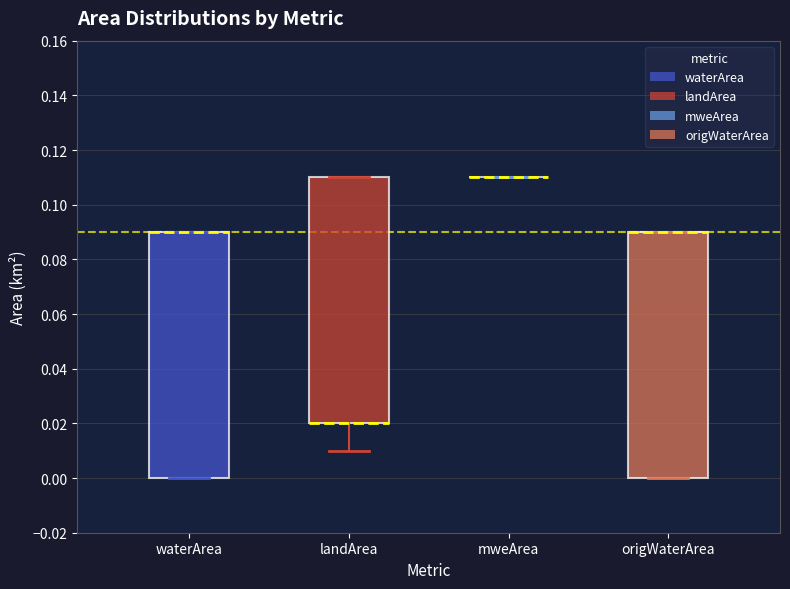

Reading left to right, read every box against the y-axis: the position of its median line, the range the box covers, and the ends of its whiskers. The values are not printed on the chart, so give them approximately, as read against the axis.

waterArea: median 0.09 (drawn on the box's upper edge), box 0.00 to 0.09, whiskers 0.00 to 0.09
landArea: median 0.02 (drawn on the box's lower edge), box 0.02 to 0.11, whiskers 0.01 to 0.11
mweArea: box collapsed to a line at 0.11, whiskers 0.11 to 0.11
origWaterArea: median 0.09 (drawn on the box's upper edge), box 0.00 to 0.09, whiskers 0.00 to 0.09